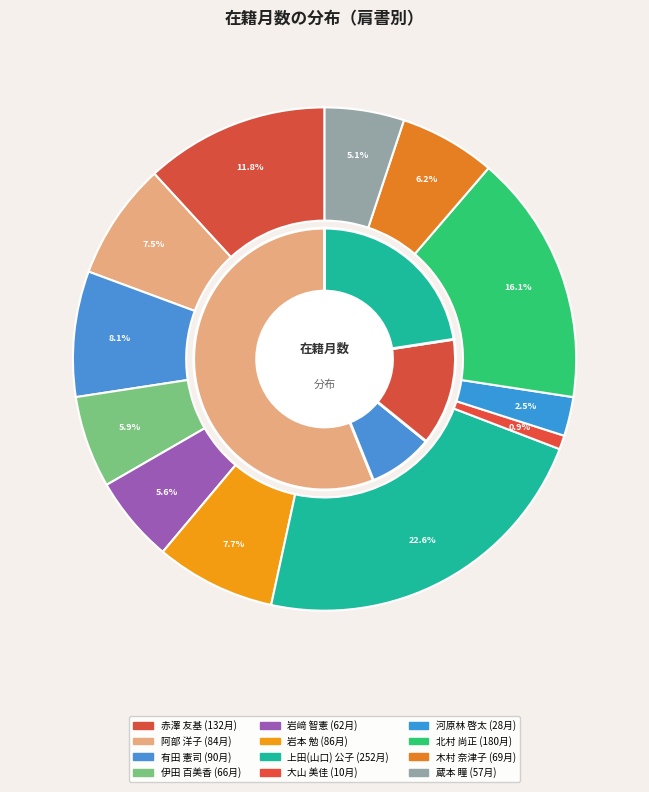

To the nearest percent, what percentage of the pie is 河原林 啓太?

3%